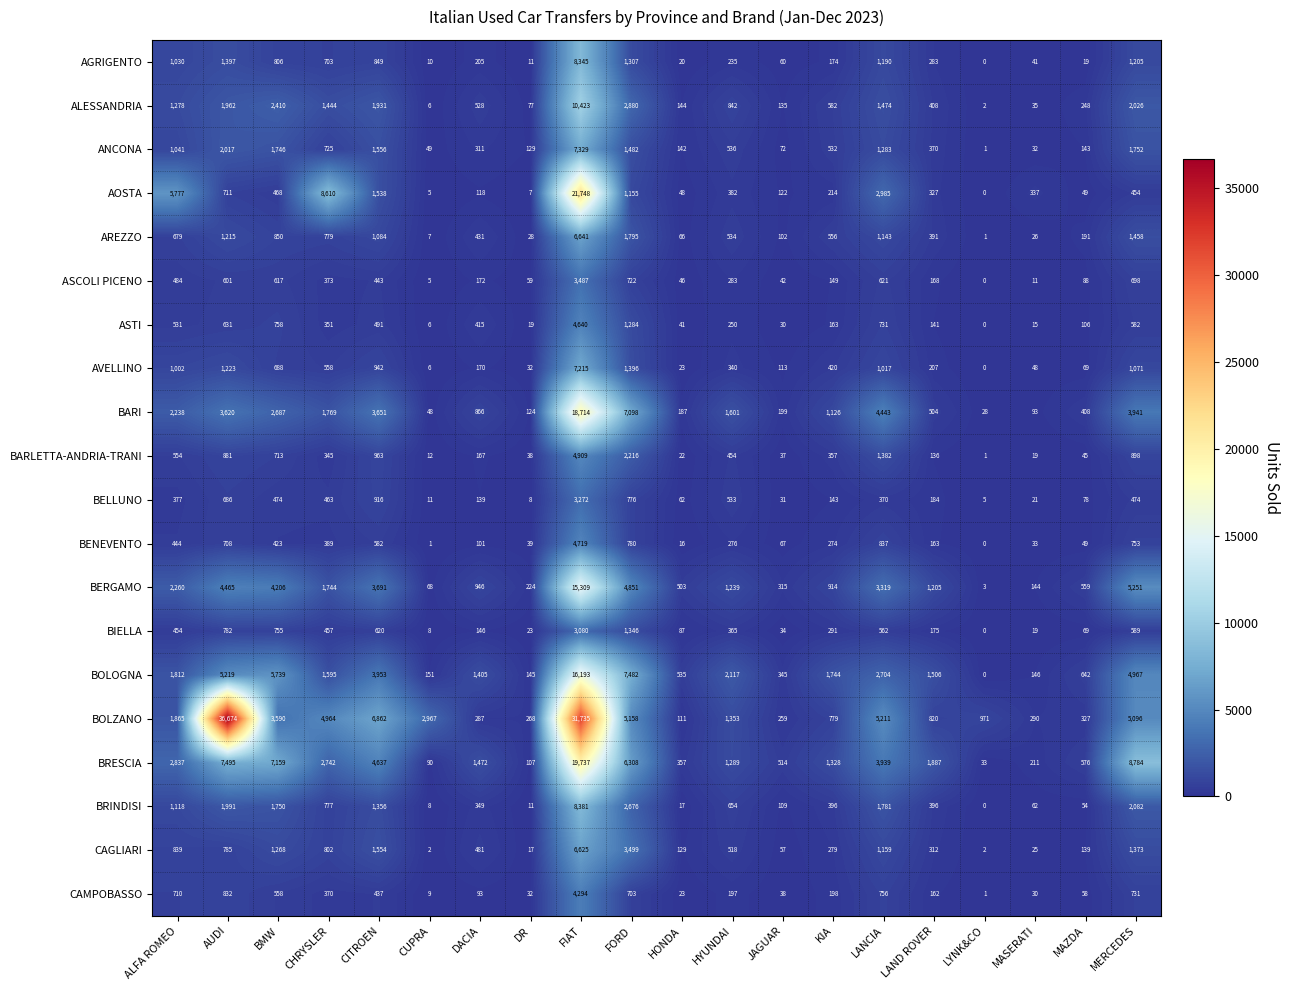

What value does the BOLOGNA series have at LANCIA?

2704